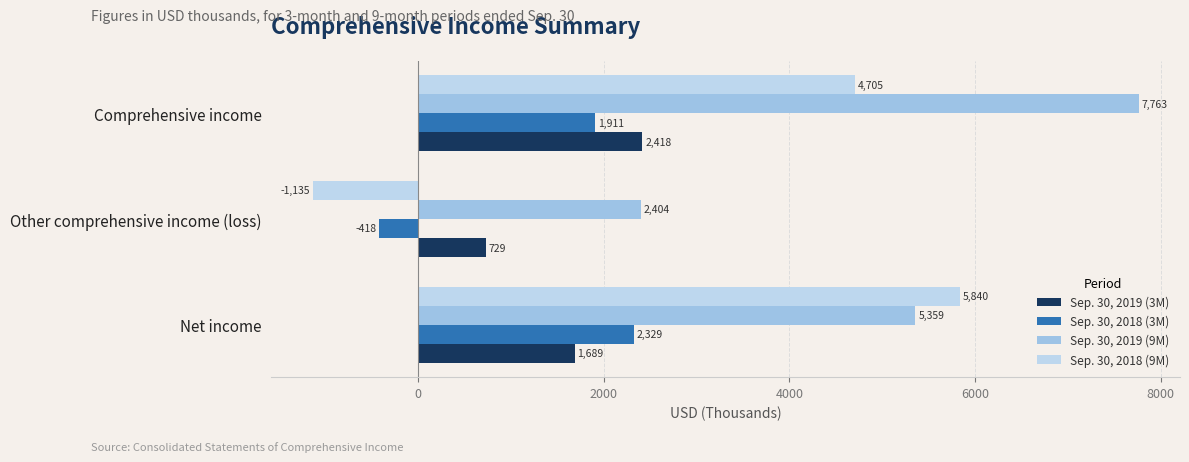

Which category has the highest value across all series?

Comprehensive income